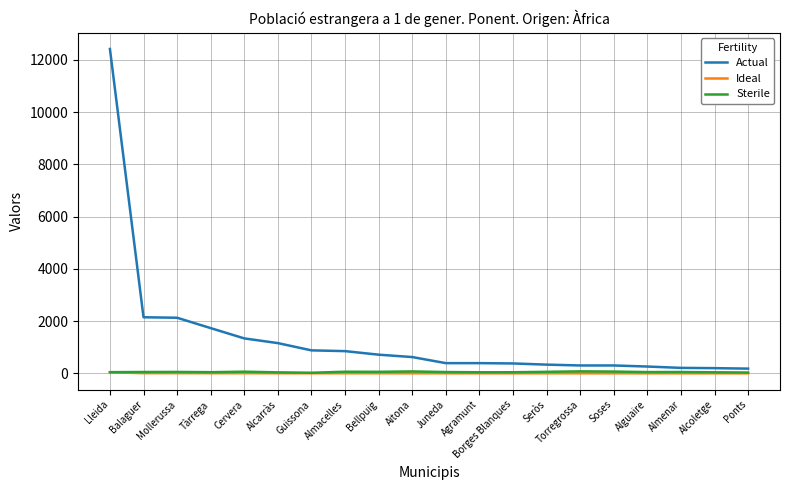

Does the chart display data point markers on the line(s)?

No